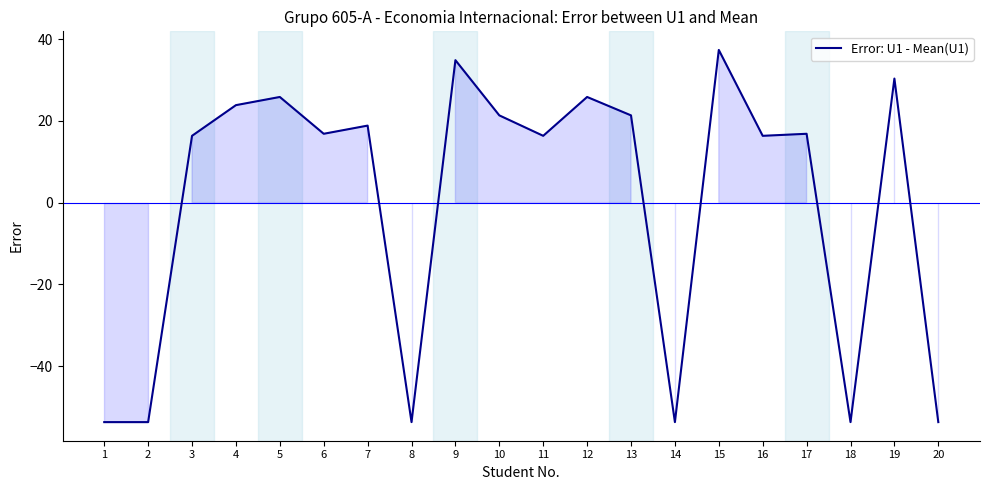

What is the difference between the values at 9 and 10?

13.5